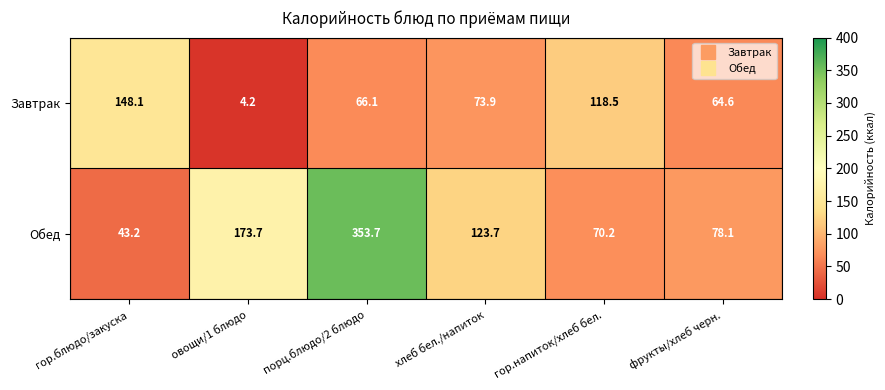

Which series has the widest spread of values?

Обед